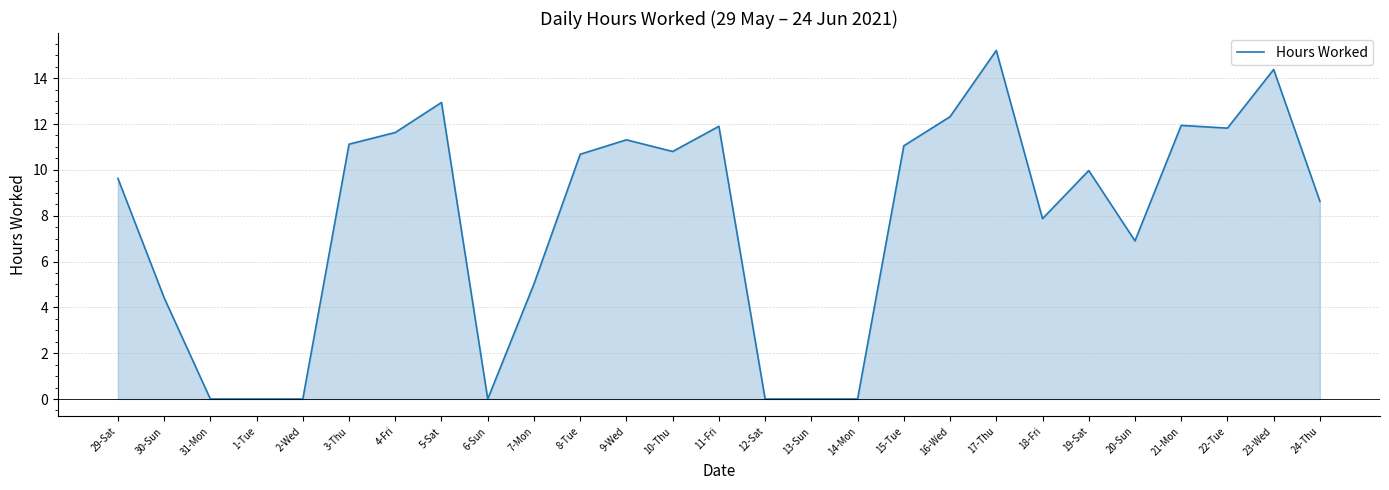

What value does the data have at 23-Wed?

14.4